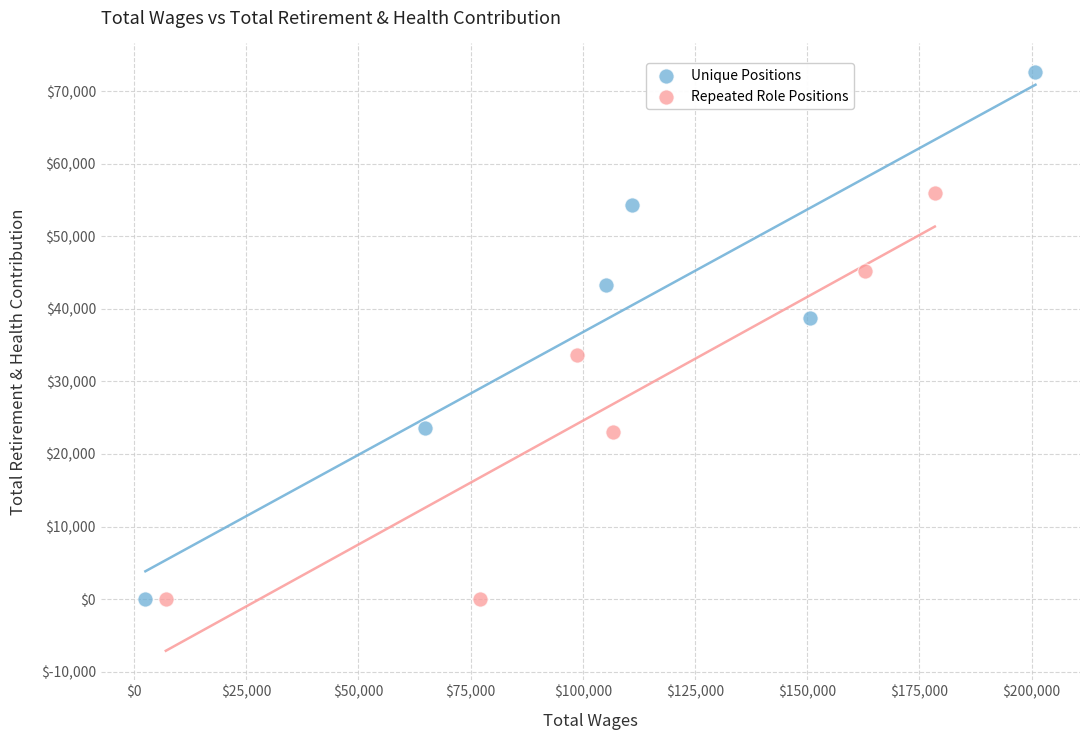

What are all the series names shown in the legend?

Unique Positions, Repeated Role Positions